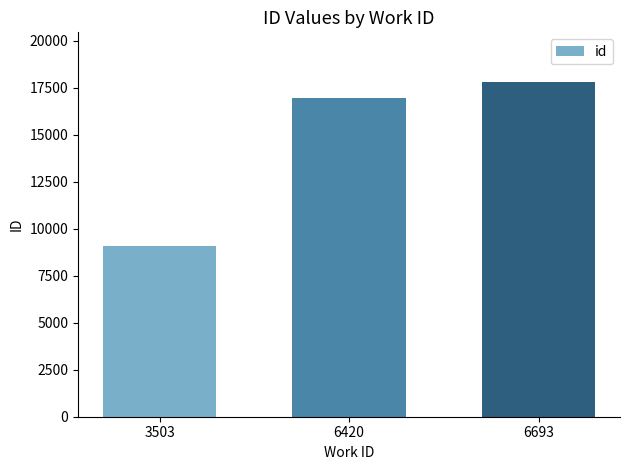

Read the value at 6693.

17775